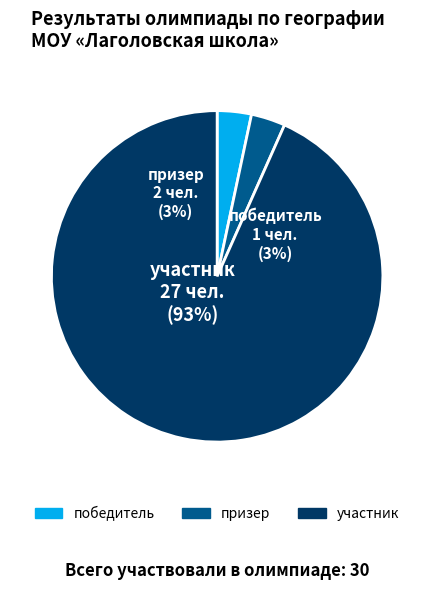

Between призер and участник, which is larger?

участник